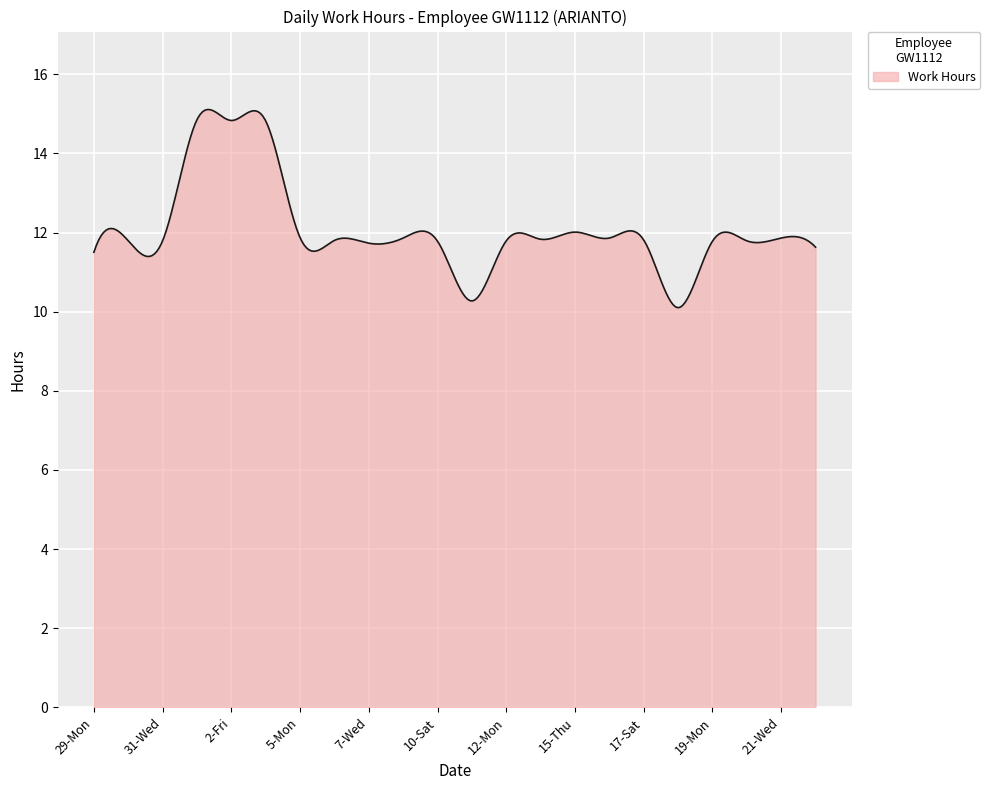

What is the difference between the maximum and minimum values?

5.0